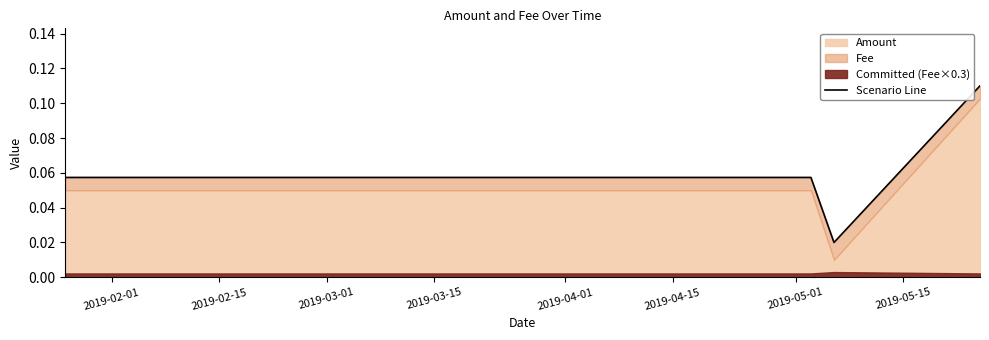

How many categories are shown in the chart?

4